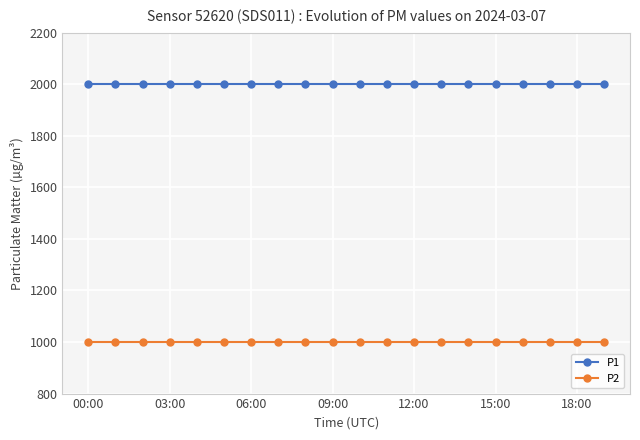

What is the greatest value displayed?

1999.9